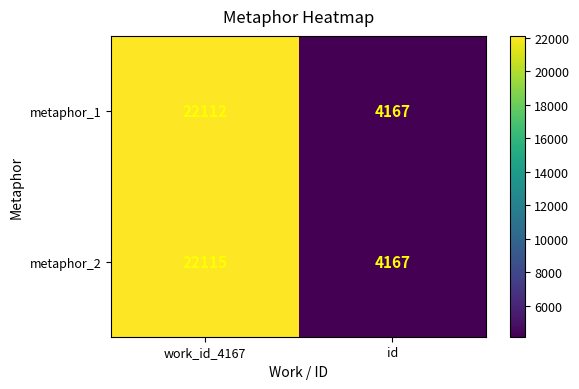

List the series in order of their peak value, highest first.

metaphor_2, metaphor_1